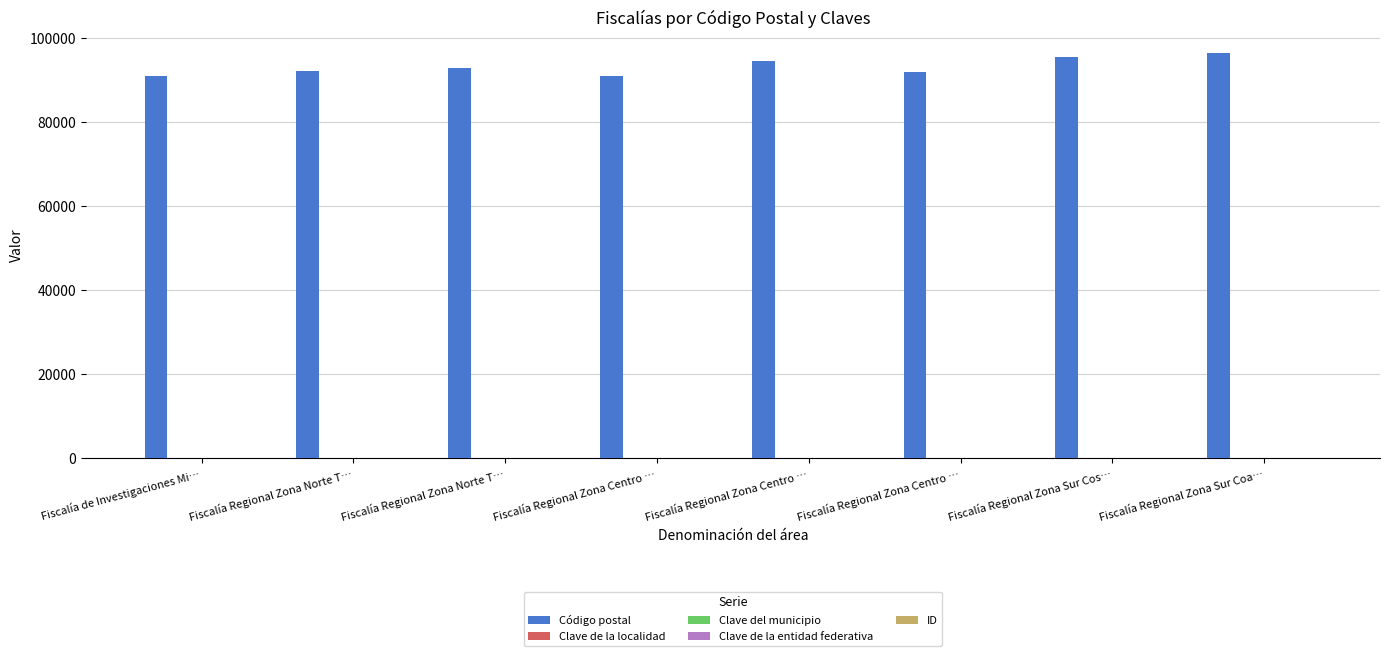

Are the bars grouped side by side (vs. stacked)?

Yes